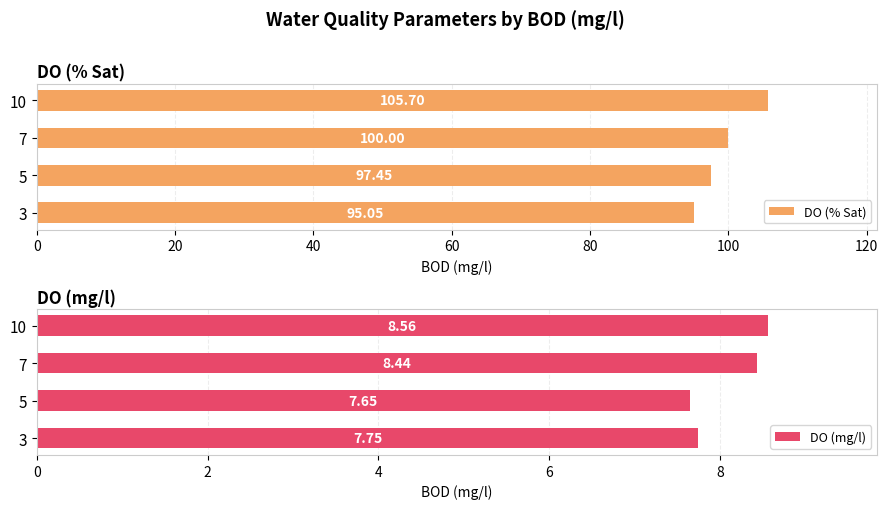

How many series are shown in this chart?

2